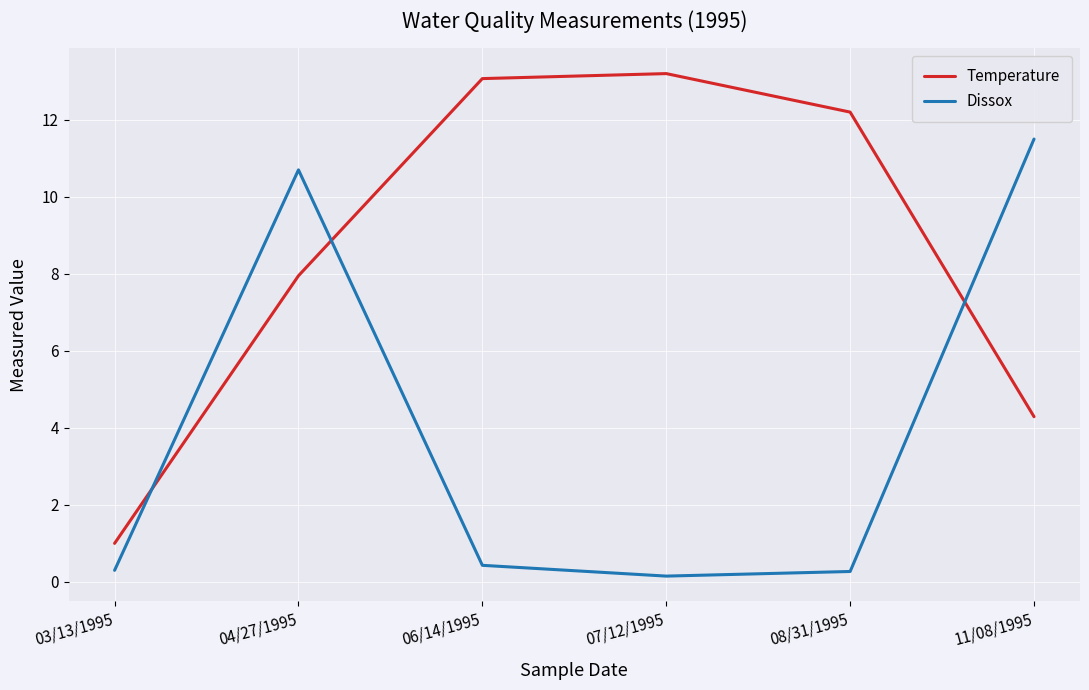

How many times do Temperature and Dissox cross each other?

3